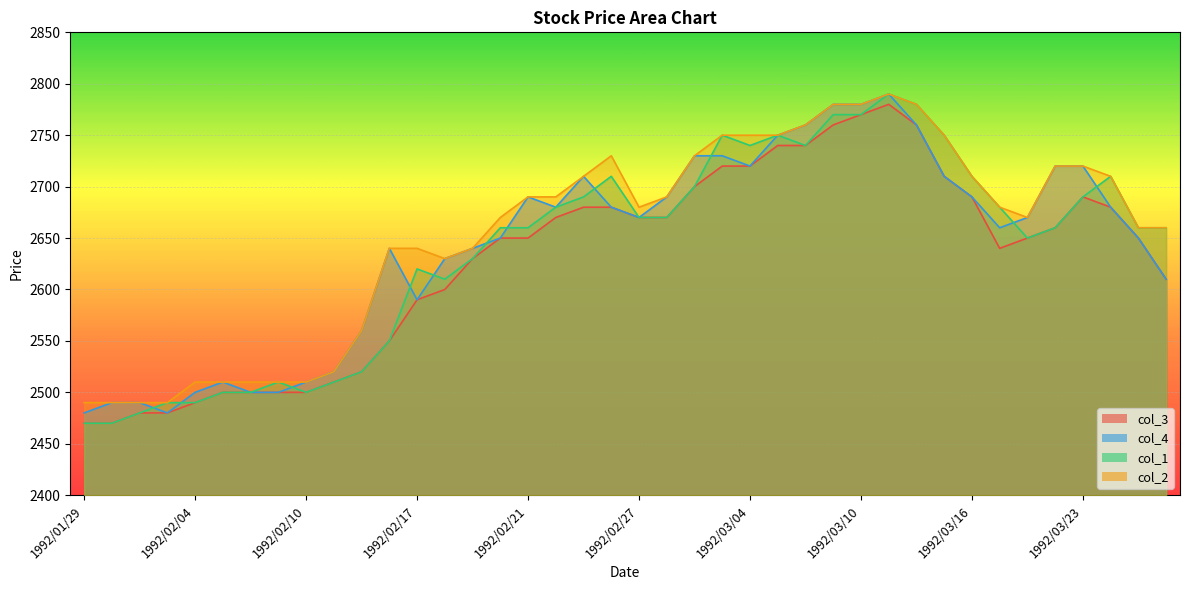

List the series in order of their overall mean, highest first.

col_2, col_4, col_1, col_3